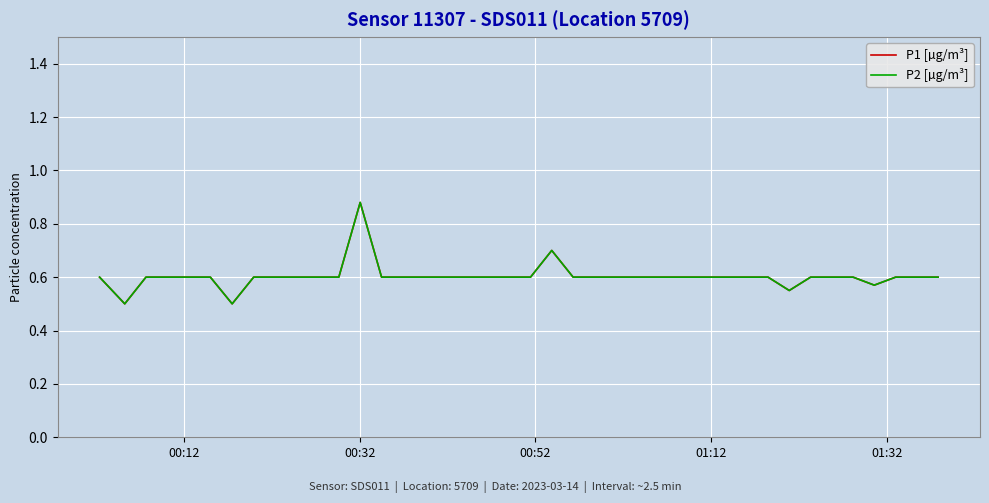

Does the chart have visible grid lines?

Yes